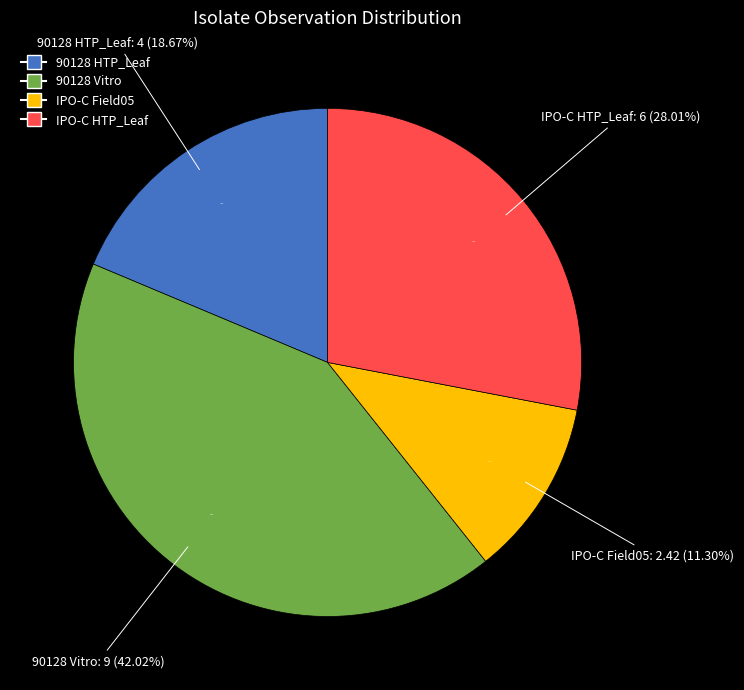

To the nearest percent, what percentage of the pie is IPO-C Field05?

11%